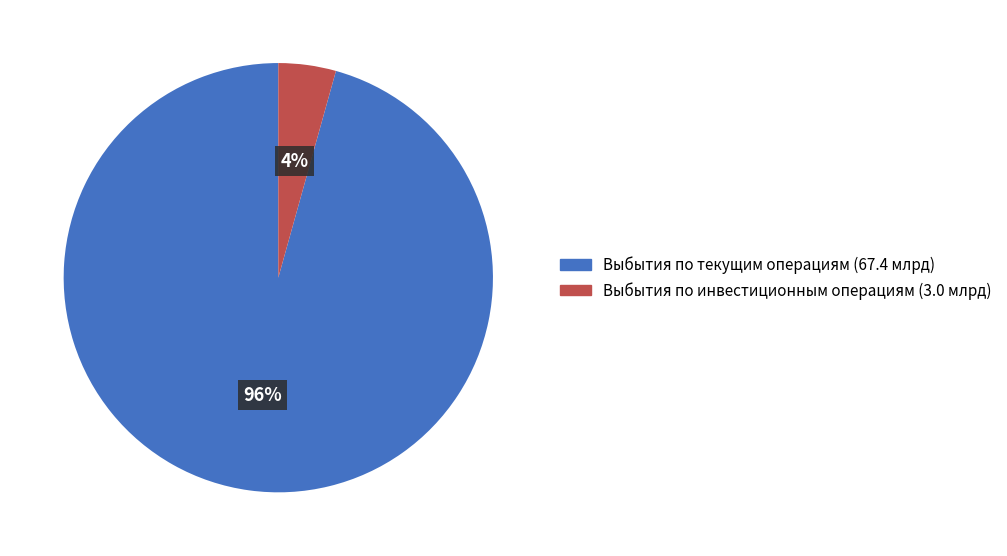

Combined, do Выбытия по текущим операциям and Выбытия по инвестиционным операциям account for over 50%?

Yes